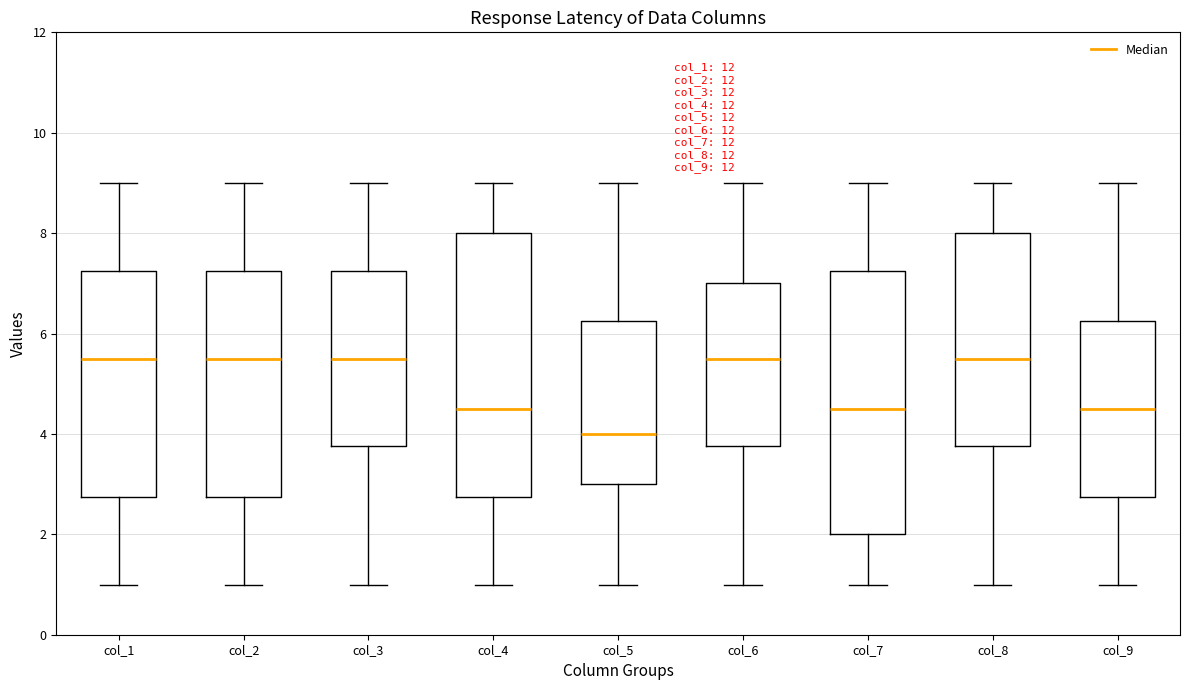

Reading left to right, read every box against the y-axis: the position of its median line, the range the box covers, and the ends of its whiskers. The values are not printed on the chart, so give them approximately, as read against the axis.

col_1: median 5.6, box 2.8 to 7.2, whiskers 1.0 to 9.0
col_2: median 5.6, box 2.8 to 7.2, whiskers 1.0 to 9.0
col_3: median 5.6, box 3.8 to 7.2, whiskers 1.0 to 9.0
col_4: median 4.6, box 2.8 to 8.0, whiskers 1.0 to 9.0
col_5: median 4.0, box 3.0 to 6.2, whiskers 1.0 to 9.0
col_6: median 5.6, box 3.8 to 7.0, whiskers 1.0 to 9.0
col_7: median 4.6, box 2.0 to 7.2, whiskers 1.0 to 9.0
col_8: median 5.6, box 3.8 to 8.0, whiskers 1.0 to 9.0
col_9: median 4.6, box 2.8 to 6.2, whiskers 1.0 to 9.0